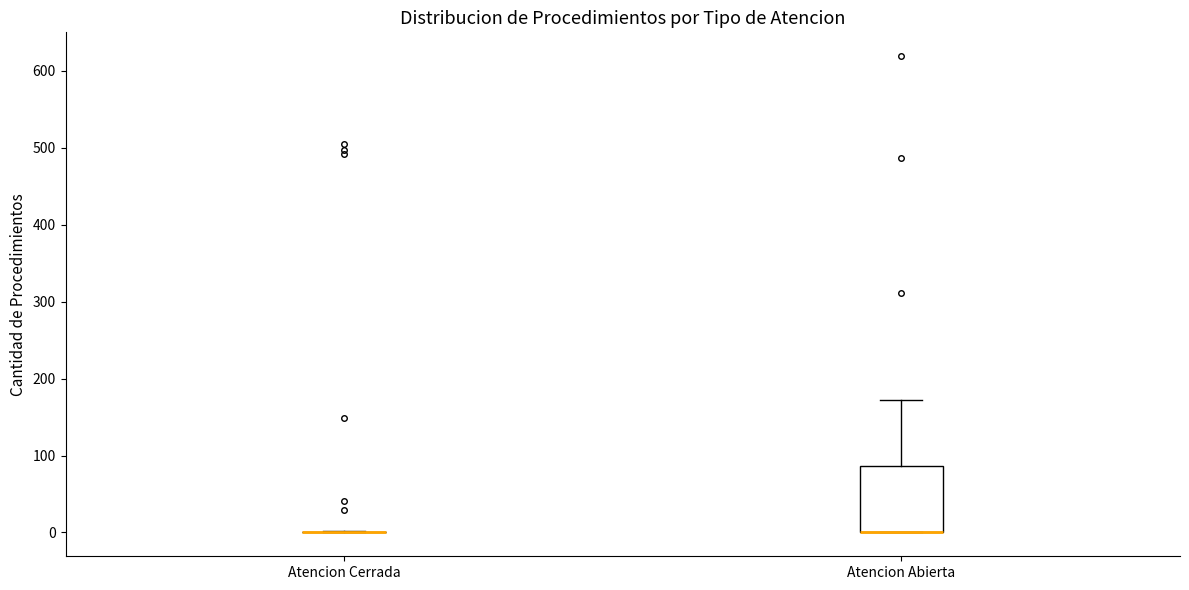

Reading left to right, transcribe this box plot: for each box, give where its median line is, the range the box spans, and where its two whiskers end, as read against the y-axis. The values are not printed on the chart, so give them approximately, as read against the axis.

Atencion Cerrada: box collapsed to a line at 0, whiskers 0 to 0
Atencion Abierta: median 0 (drawn on the box's lower edge), box 0 to 90, whiskers 0 to 170